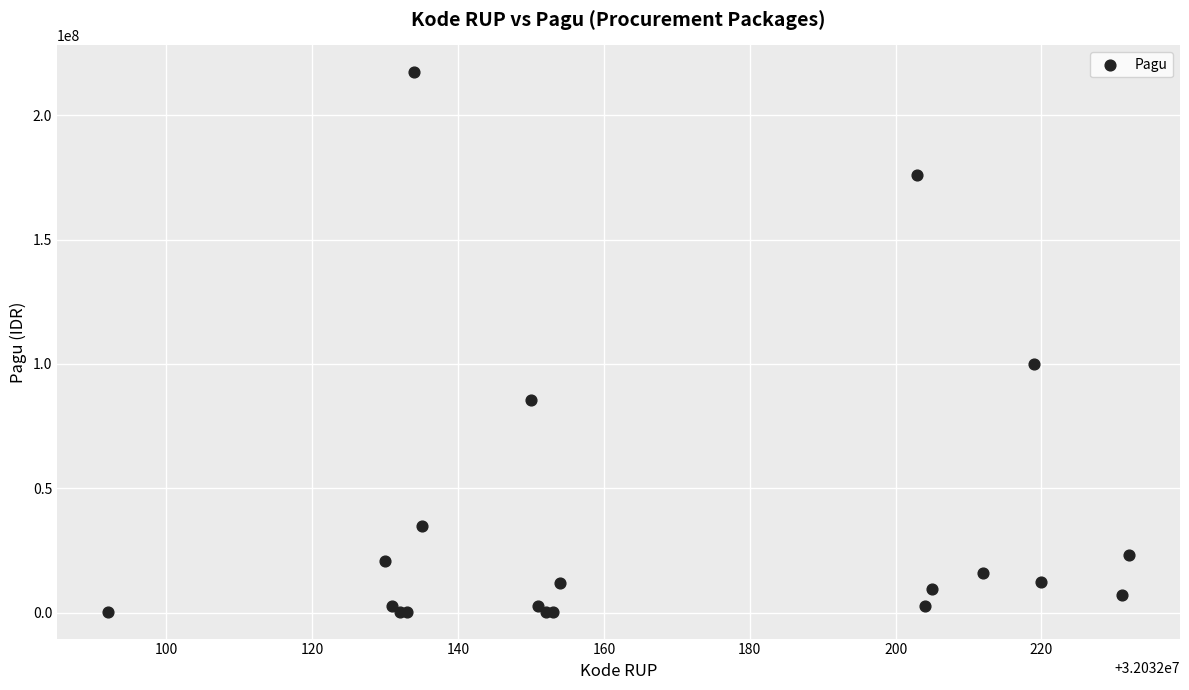

What Y value in the scatter plot is closest to 108800000?

99958000